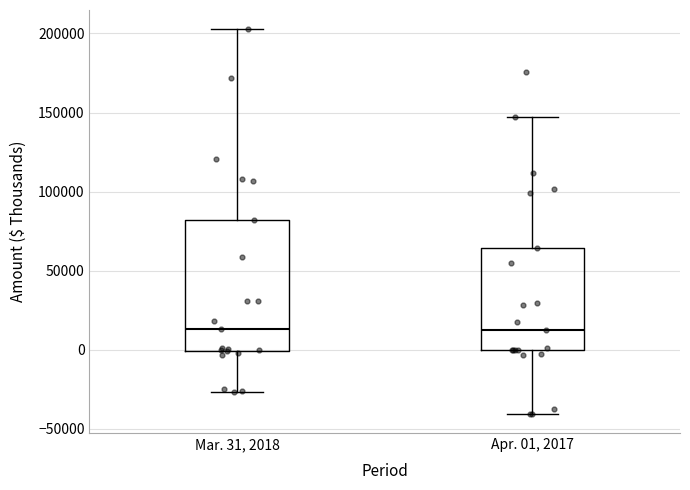

Reading left to right, transcribe this box plot: for each box, give where its median line is, the range the box spans, and where its two whiskers end, as read against the y-axis. The values are not printed on the chart, so give them approximately, as read against the axis.

Mar. 31, 2018: median 15000, box 0 to 80000, whiskers -25000 to 205000
Apr. 01, 2017: median 10000, box 0 to 65000, whiskers -40000 to 145000